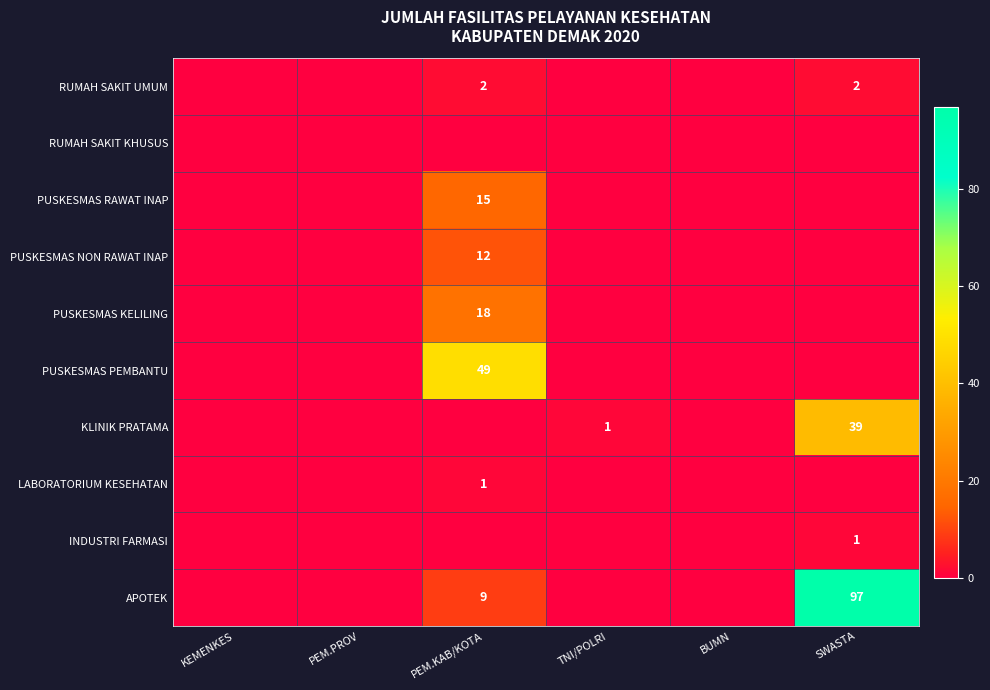

Rank the categories by KLINIK PRATAMA value from lowest to highest.

KEMENKES, PEM.PROV, PEM.KAB/KOTA, BUMN, TNI/POLRI, SWASTA